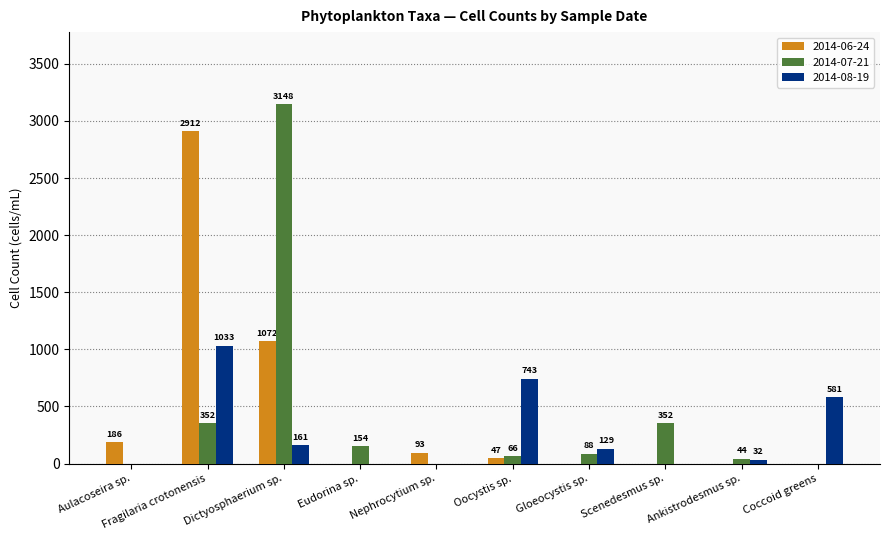

How many data points in 2014-06-24 are above 46?

5